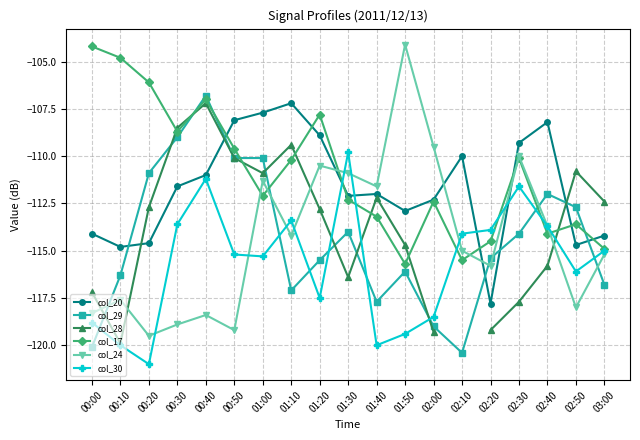

At which category is the sum across all series the highest?

00:40